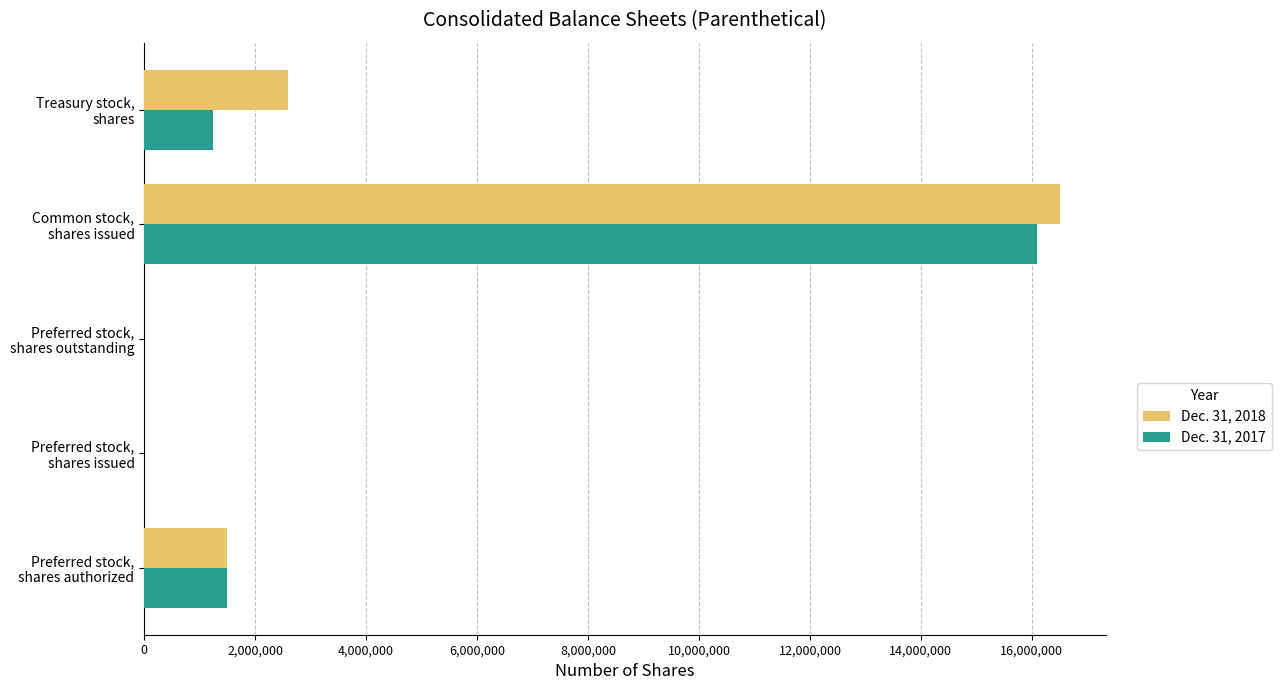

What is the greatest value displayed?

16504283